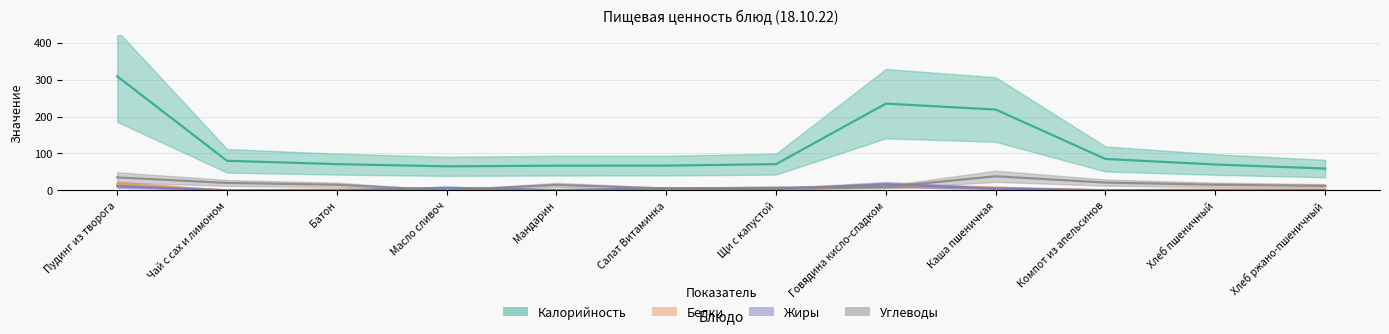

What is the sum of the Белки values at Хлеб пшеничный and Щи с капустой?

4.0